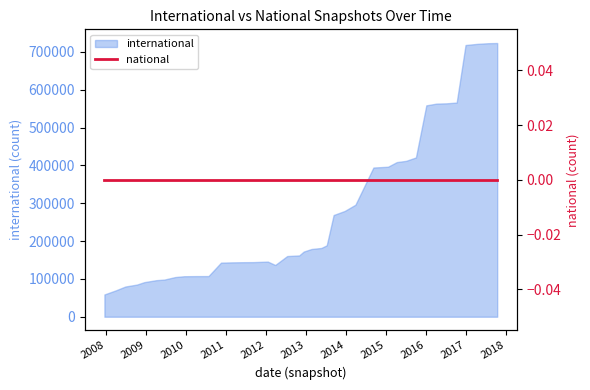

List the labels in order of value, smallest first.

2007-12-19, 2008-04-01, 2008-06-27, 2008-10-10, 2008-12-17, 2009-04-06, 2009-06-17, 2009-09-25, 2009-12-16, 2010-04-01, 2010-07-26, 2012-03-26, 2010-11-17, 2011-02-21, 2011-06-10, 2011-09-05, 2012-01-18, 2012-07-13, 2012-10-31, 2012-12-11, 2013-02-20, 2013-05-21, 2013-07-09, 2013-09-10, 2013-12-20, 2014-03-28, 2014-09-08, 2015-01-19, 2015-04-09, 2015-07-03, 2015-10-01, 2016-01-04, 2016-04-05, 2016-07-04, 2016-10-07, 2016-12-27, 2017-04-12, 2017-07-24, 2017-10-12